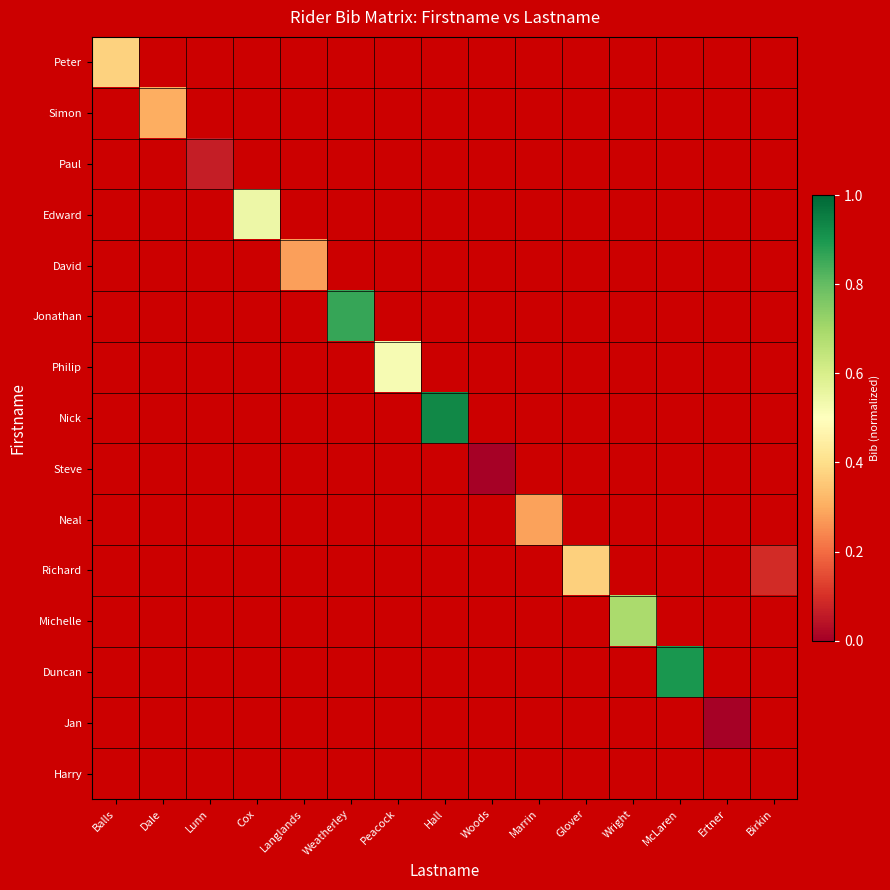

How many values in Steve are above zero?

1